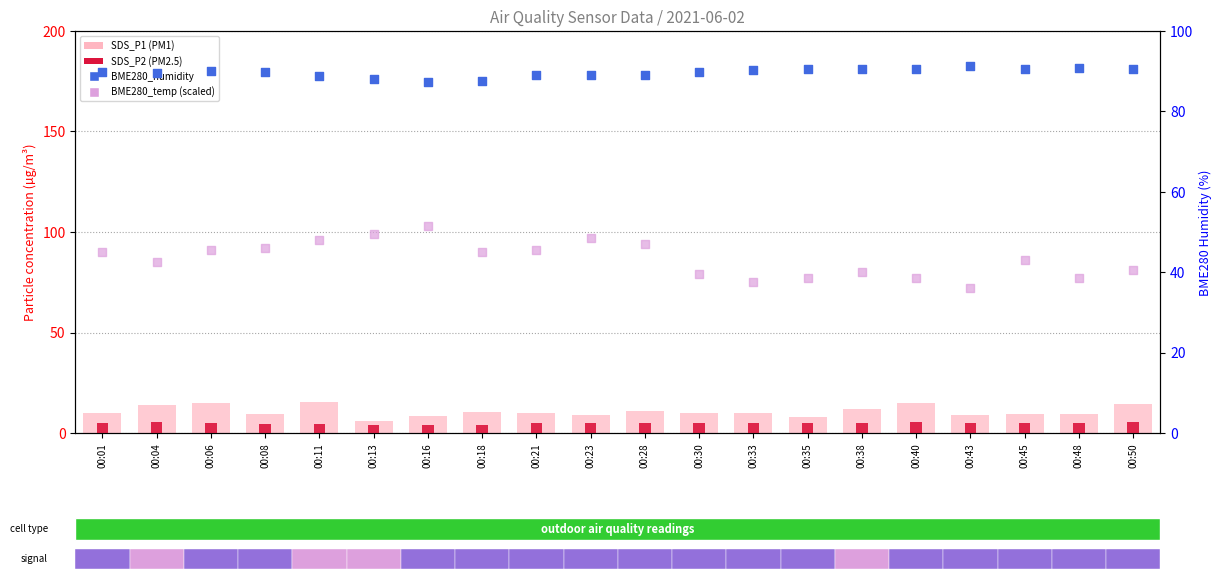

Which series contains the lowest Y value?

SDS_P2